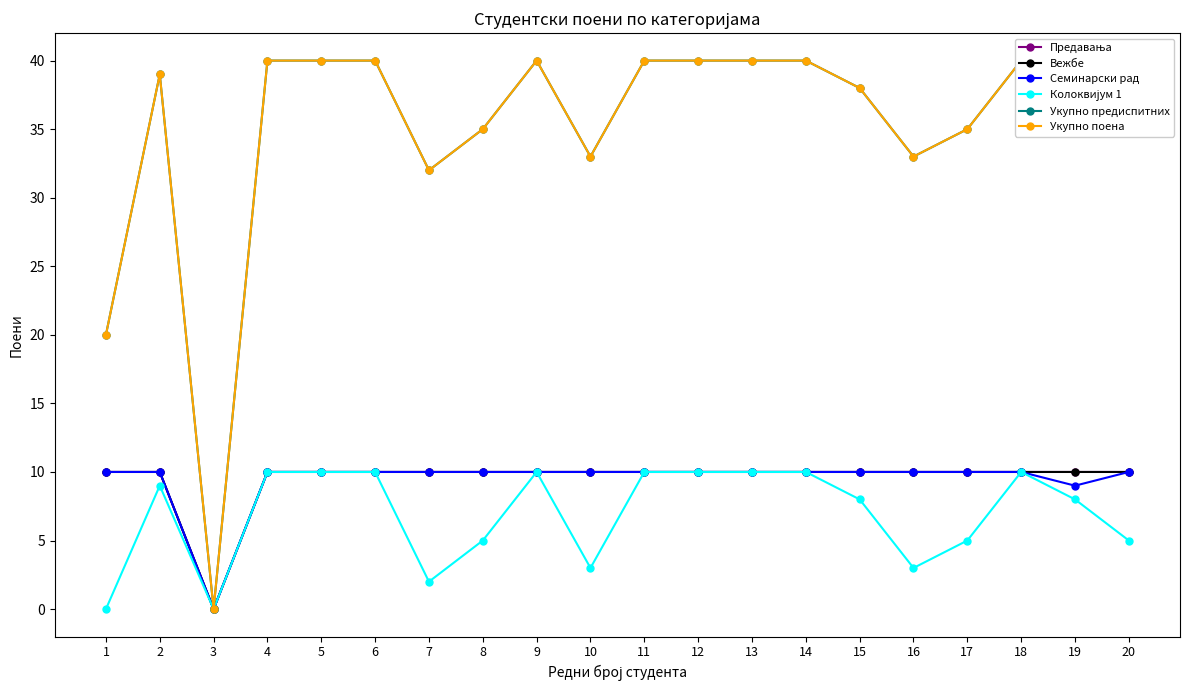

Rank the categories by Вежбе value from highest to lowest.

1, 2, 4, 5, 6, 7, 8, 9, 10, 11, 12, 13, 14, 15, 16, 17, 18, 19, 20, 3